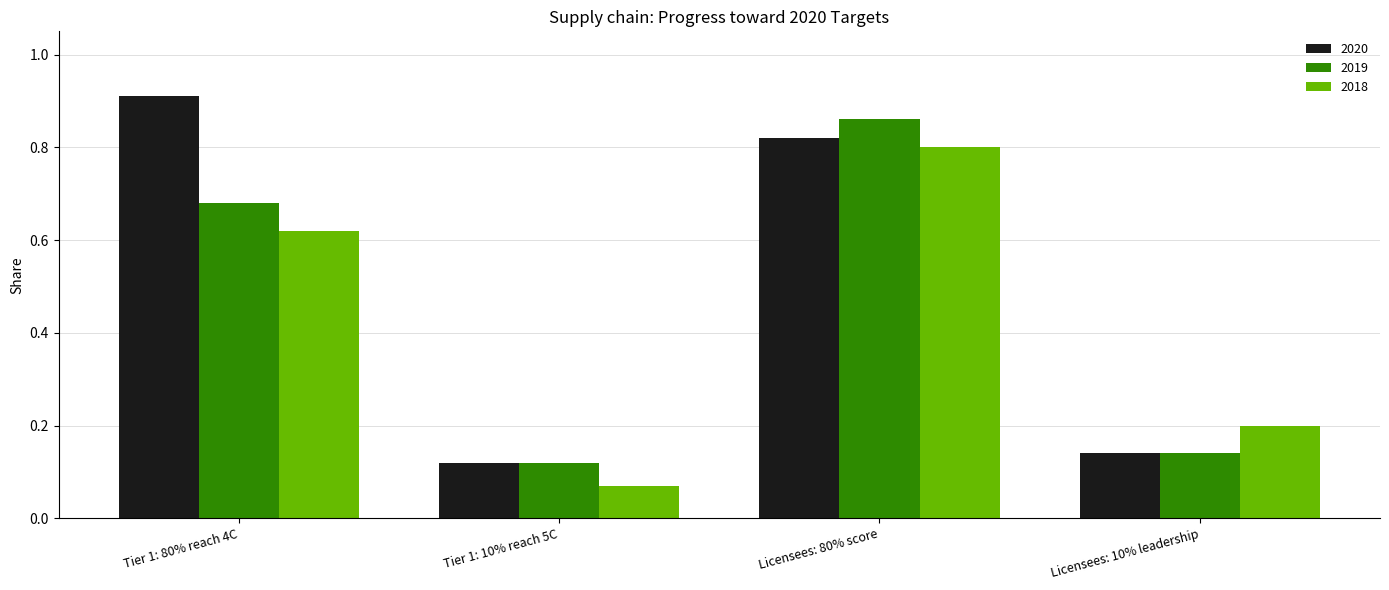

The value of 2018 at Tier 1: 10% reach 5C is 0.0. True or false?

False